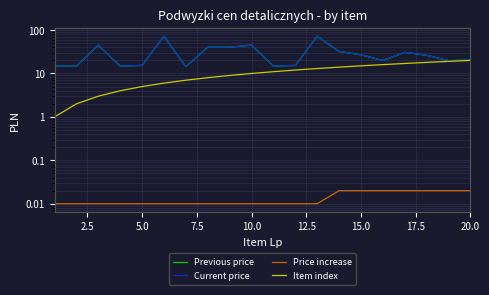

At how many categories does at least one series exceed 51?

2